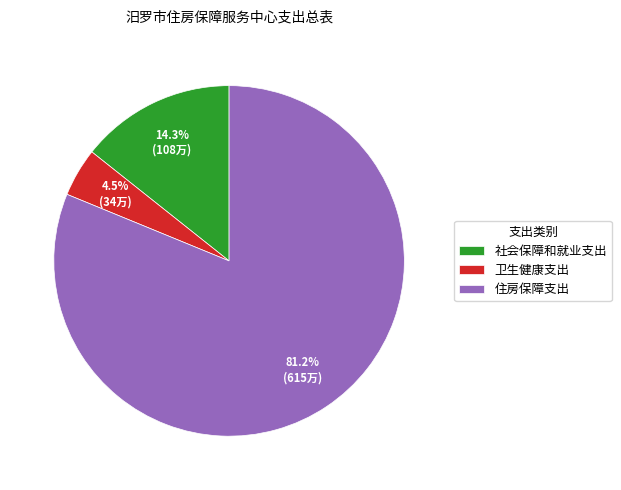

What portion of the pie excludes 住房保障支出?

18.8%